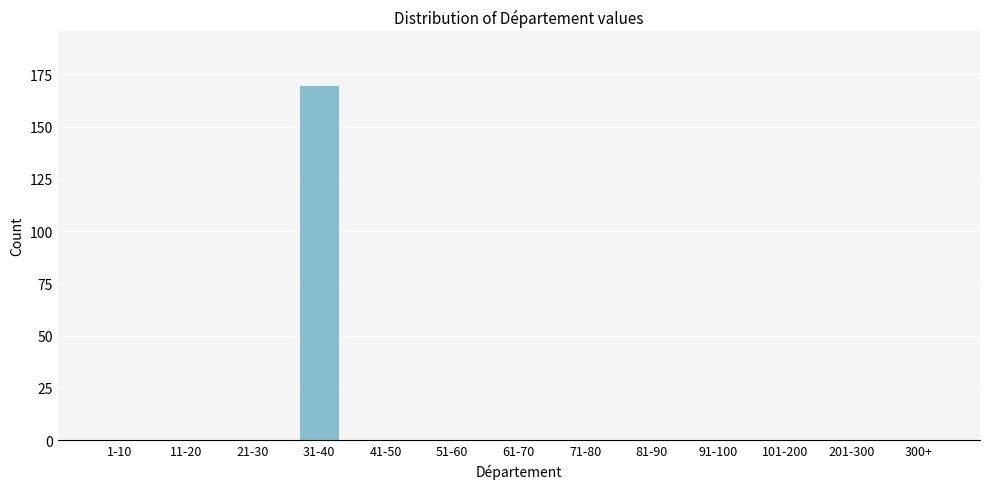

Reading left to right, transcribe all the data shown in this chart.

1-10=0	11-20=0	21-30=0	31-40=170	41-50=0	51-60=0	61-70=0	71-80=0	81-90=0	91-100=0	101-200=0	201-300=0	300+=0